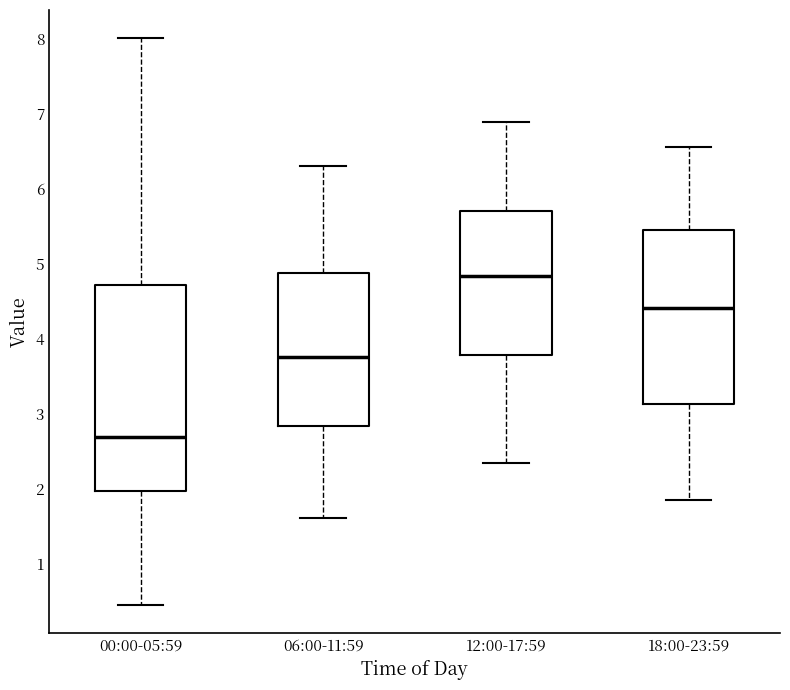

Comparing the boxes themselves (not the whiskers), which one is the tallest?

00:00-05:59